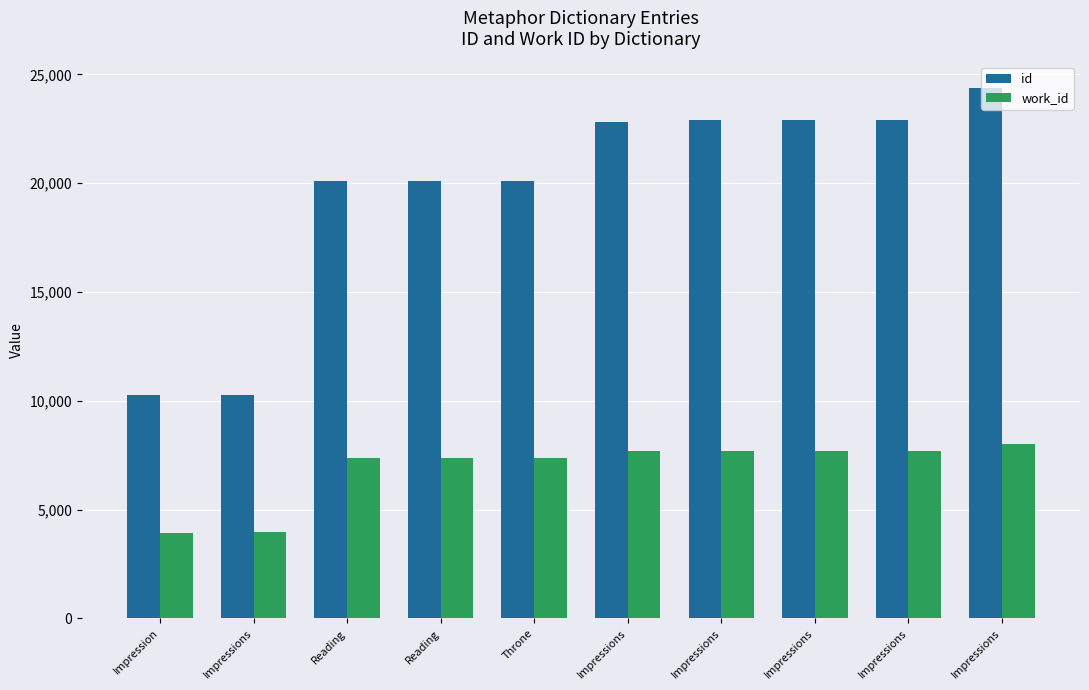

What is the value of the id bar at the 2nd from the left?

10282